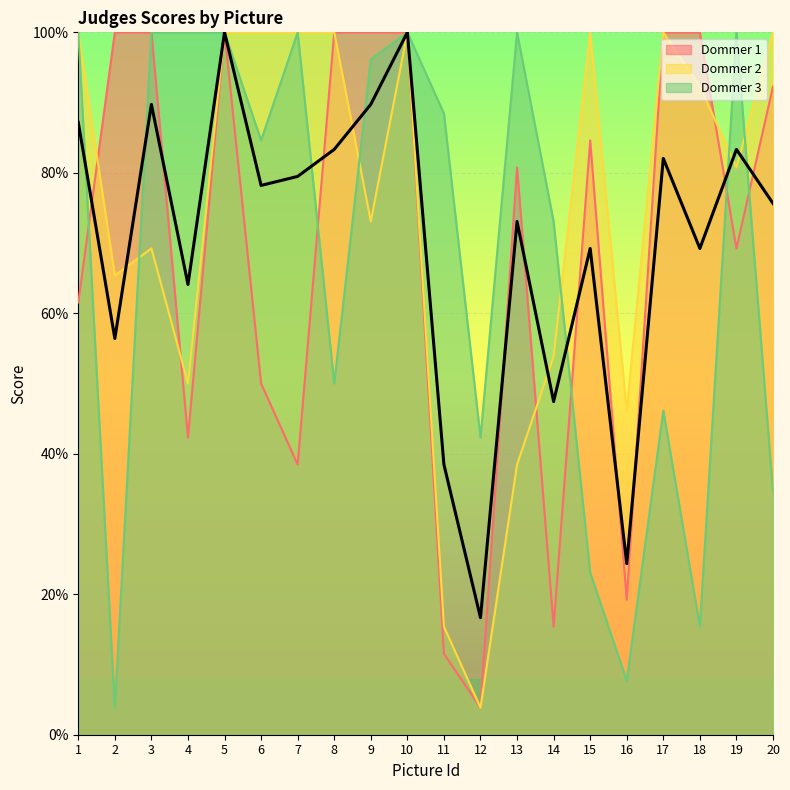

At which category does Dommer 3 reach its first local peak?

7